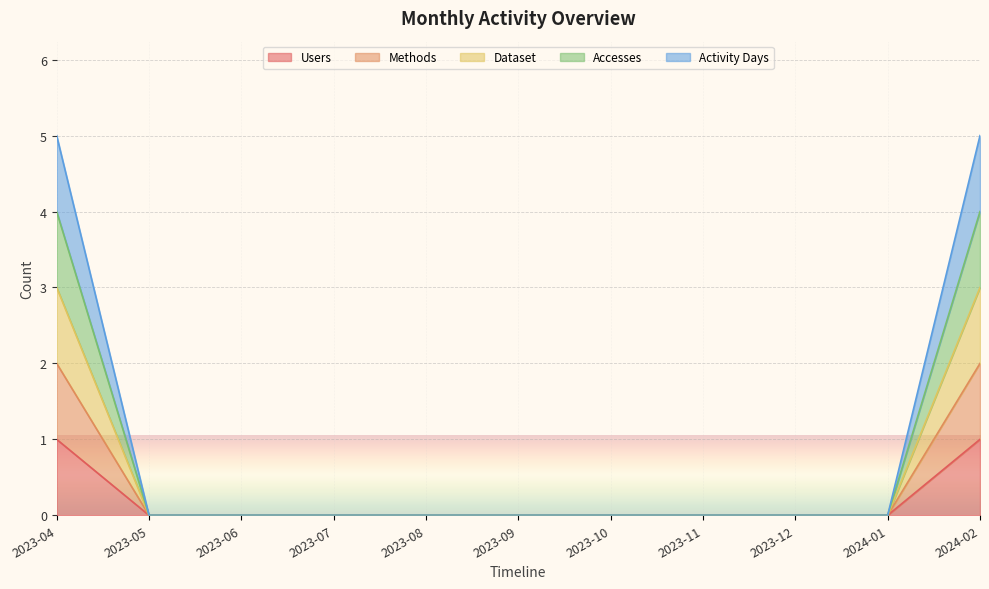

What is the sum of the Methods values at 2023-11 and 2024-02?

2